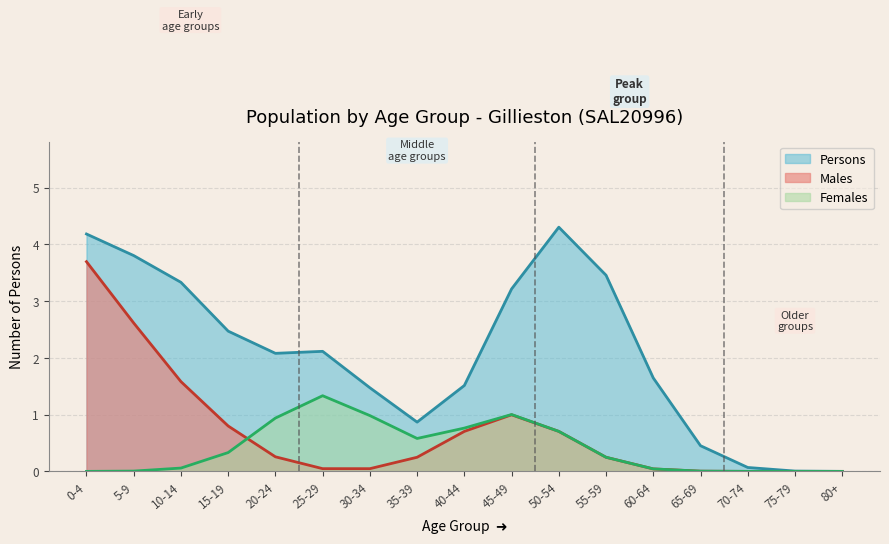

Is it true that Females equals 2 at 65-69?

False